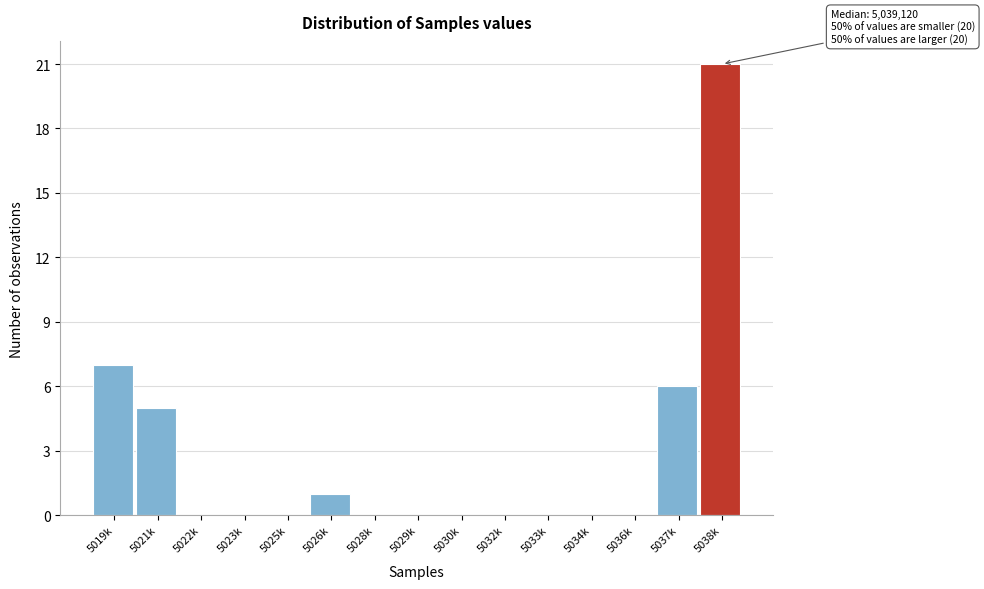

Reading left to right, extract all data points from this chart.

5019k=7	5021k=5	5022k=0	5023k=0	5025k=0	5026k=1	5028k=0	5029k=0	5030k=0	5032k=0	5033k=0	5034k=0	5036k=0	5037k=6	5038k=21